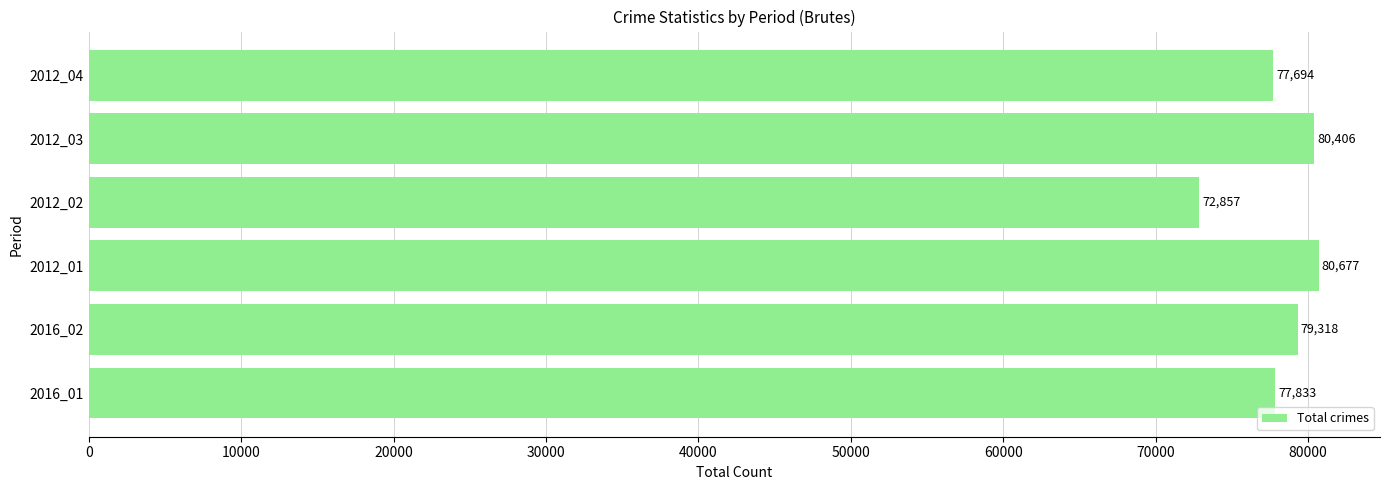

Is it true that the value at 2012_03 is 80406?

True